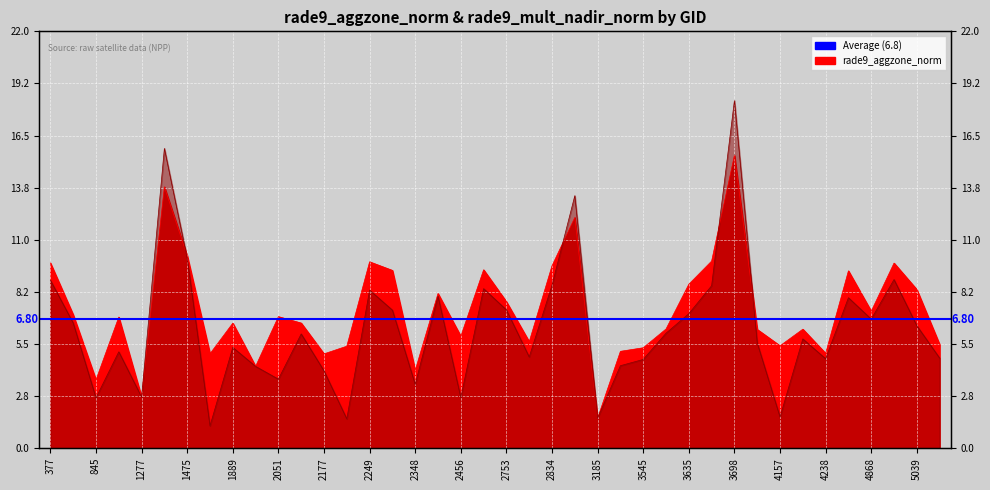

Reading left to right, list all the values displayed in this chart.

rade9_aggzone_norm: 9.8	7.0	3.6	6.9	2.7	13.8	10.2	5.0	6.6	4.3	6.9	6.6	5.0	5.4	9.8	9.4	4.1	8.2	5.9	9.4	7.7	5.6	9.6	12.2	1.6	5.1	5.3	6.3	8.7	9.9	15.5	6.3	5.4	6.3	5.0	9.4	7.2	9.8	8.4	5.5
rade9_mult_nadir_norm: 8.9	6.6	2.7	5.1	2.7	15.8	10.0	1.2	5.3	4.3	3.6	6.0	4.1	1.6	8.3	7.3	3.4	8.0	2.7	8.4	7.3	4.8	8.6	13.3	1.6	4.4	4.7	6.1	7.1	8.6	18.3	5.6	1.6	5.8	4.7	7.9	6.8	8.9	6.5	4.8